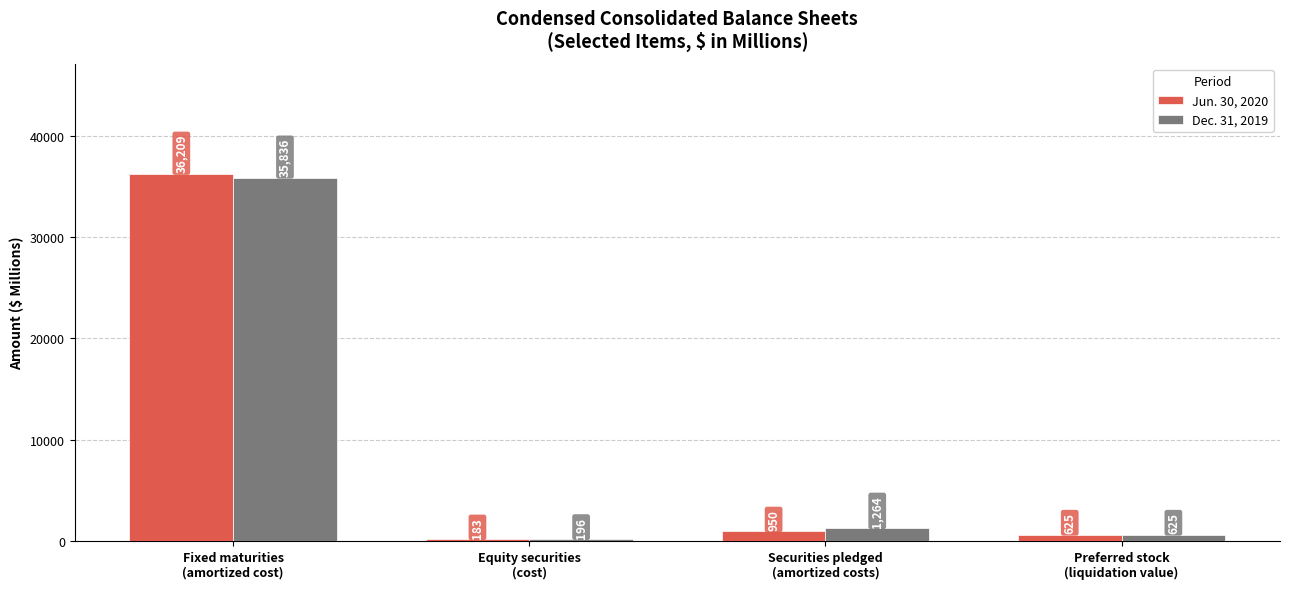

At how many categories does at least one series exceed 14577?

1